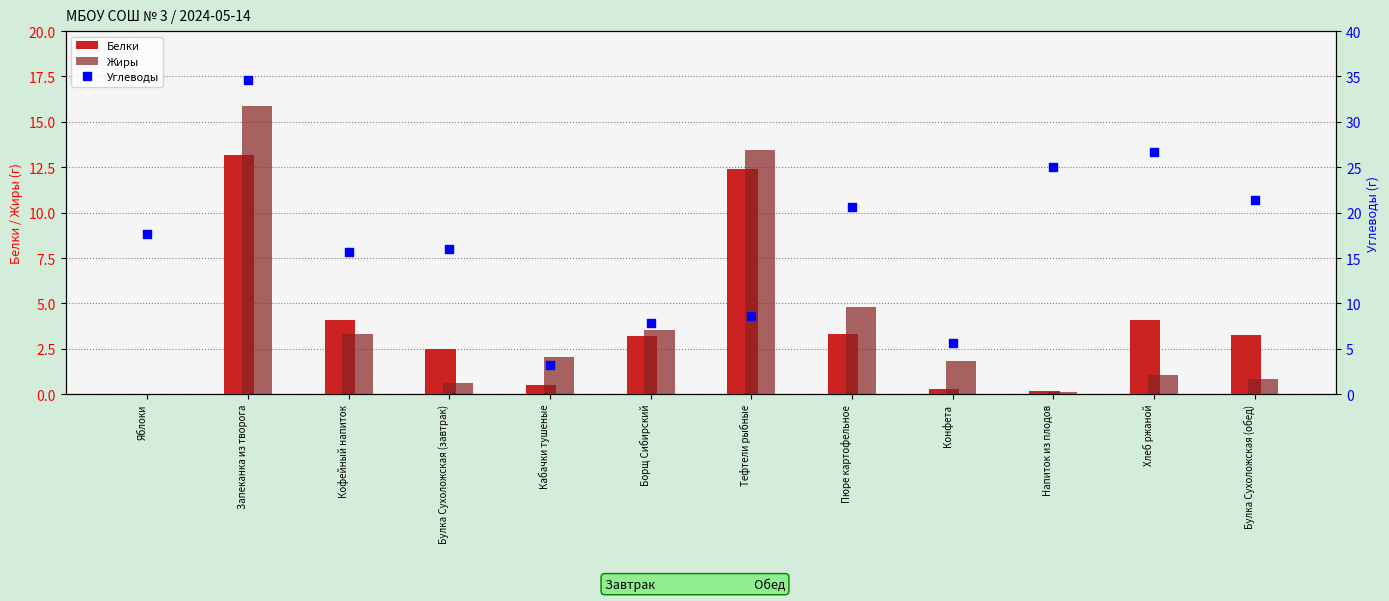

Which series has the widest spread of Y values?

Углеводы